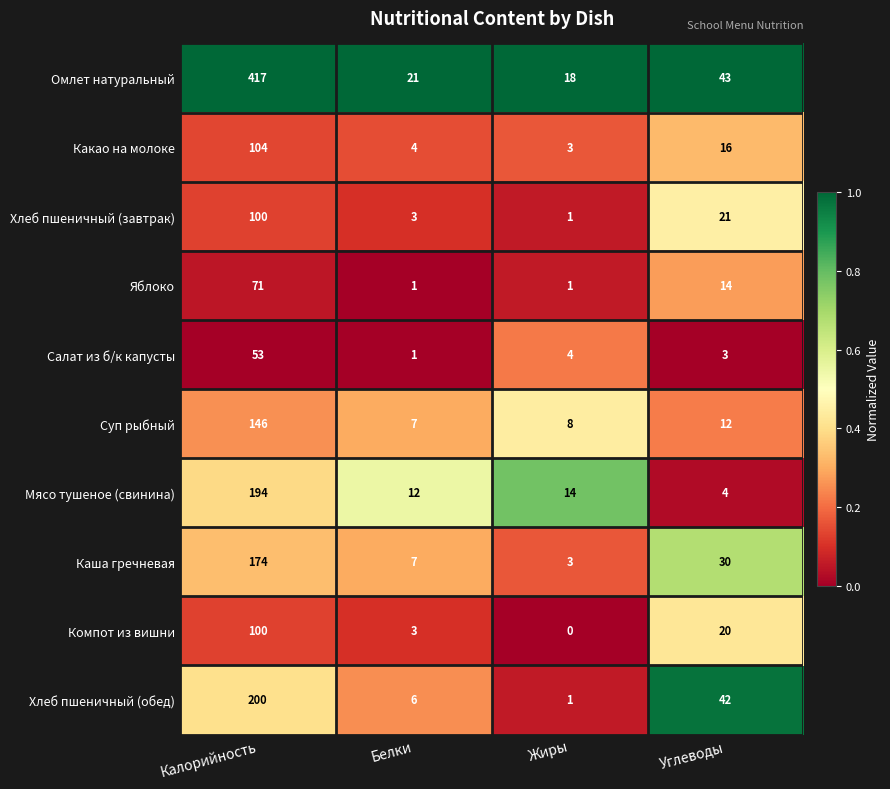

Which series has the largest range (max minus min)?

Омлет натуральный